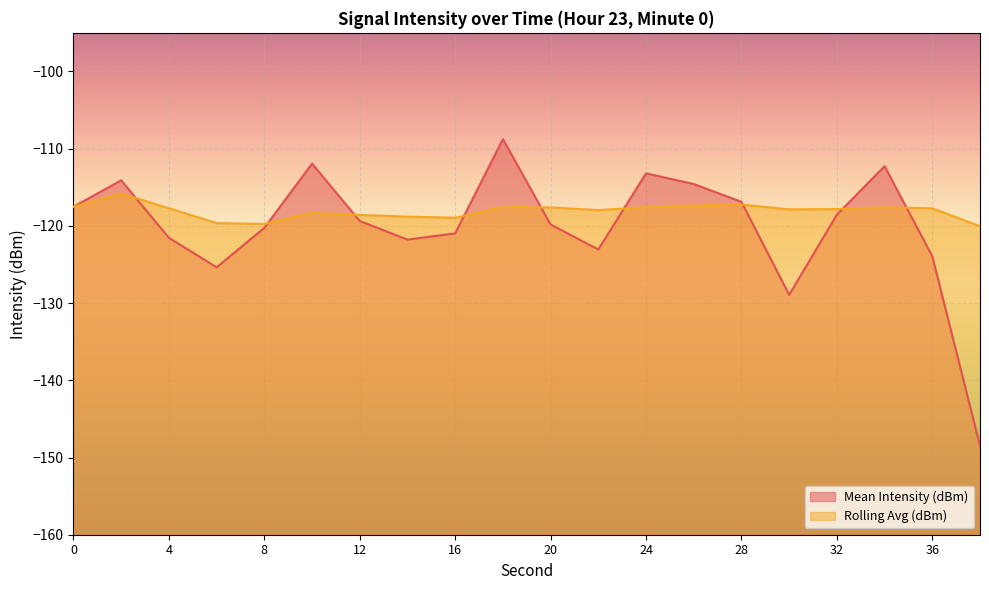

What is the approximate value of Rolling Avg (dBm) at 0?

-117.5